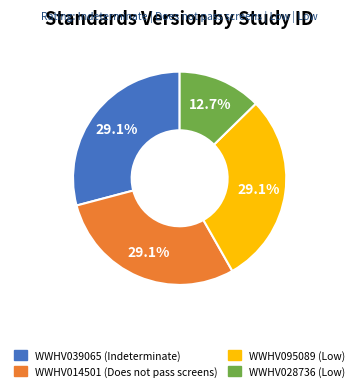

What is the smallest slice in the pie chart?

WWHV028736